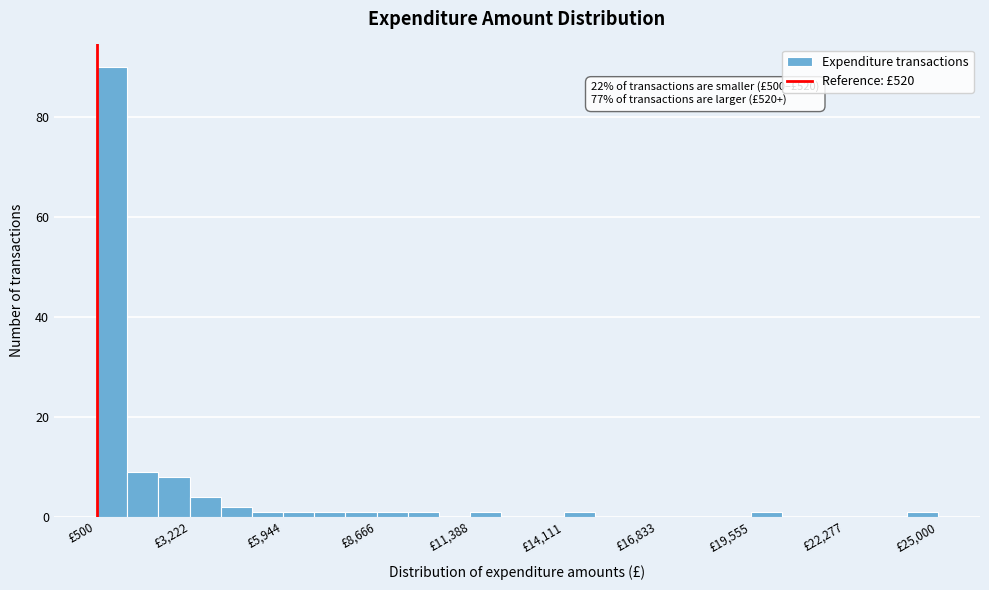

Read against the x-axis, roughly where is the centre of the tallest bar?

1000